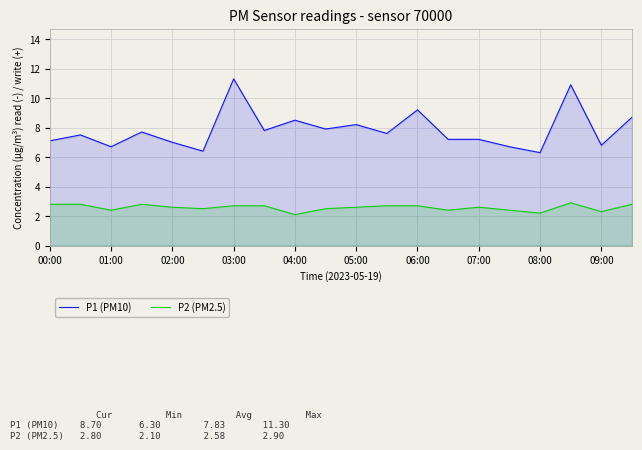

How many data points does each series have?

20